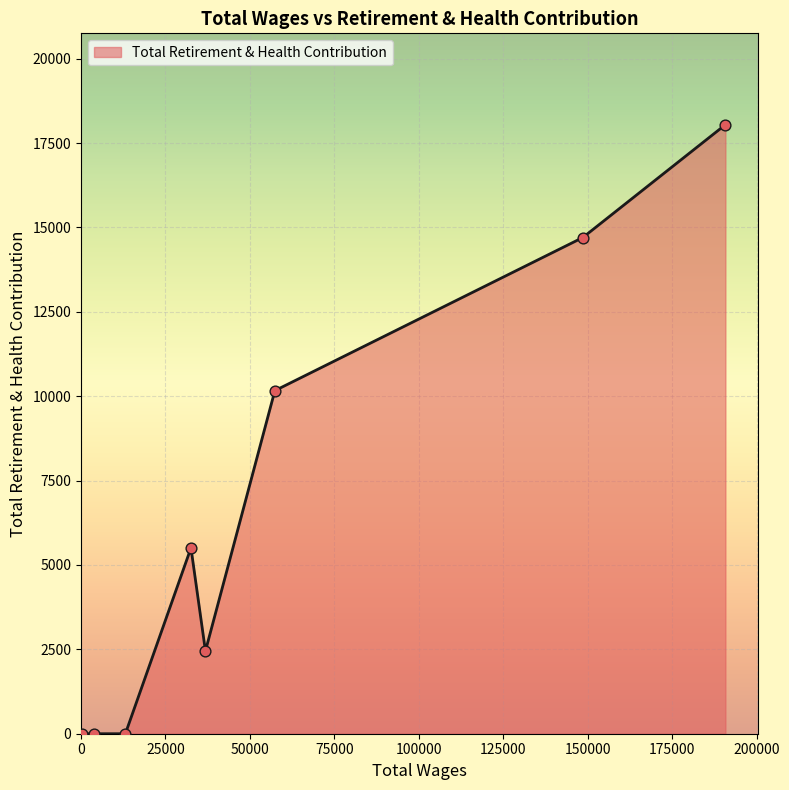

What is the maximum value shown in the chart?

18043